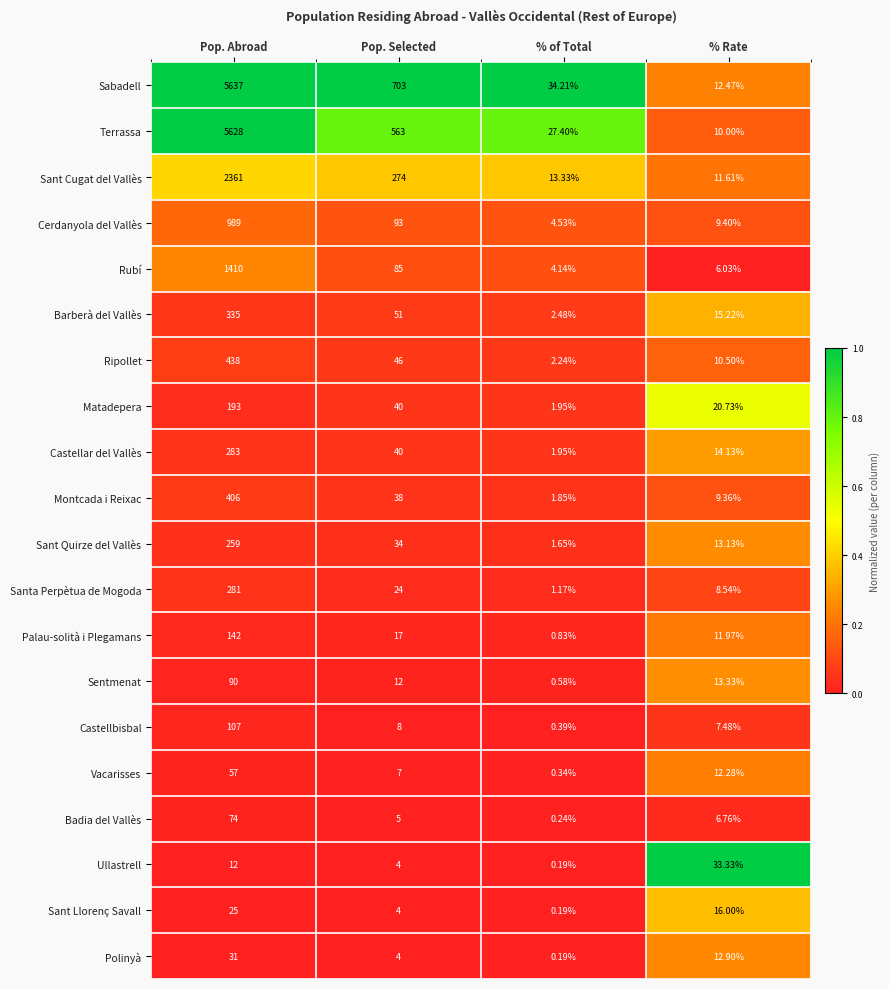

At which category does the chart reach its minimum across all series?

% of Total